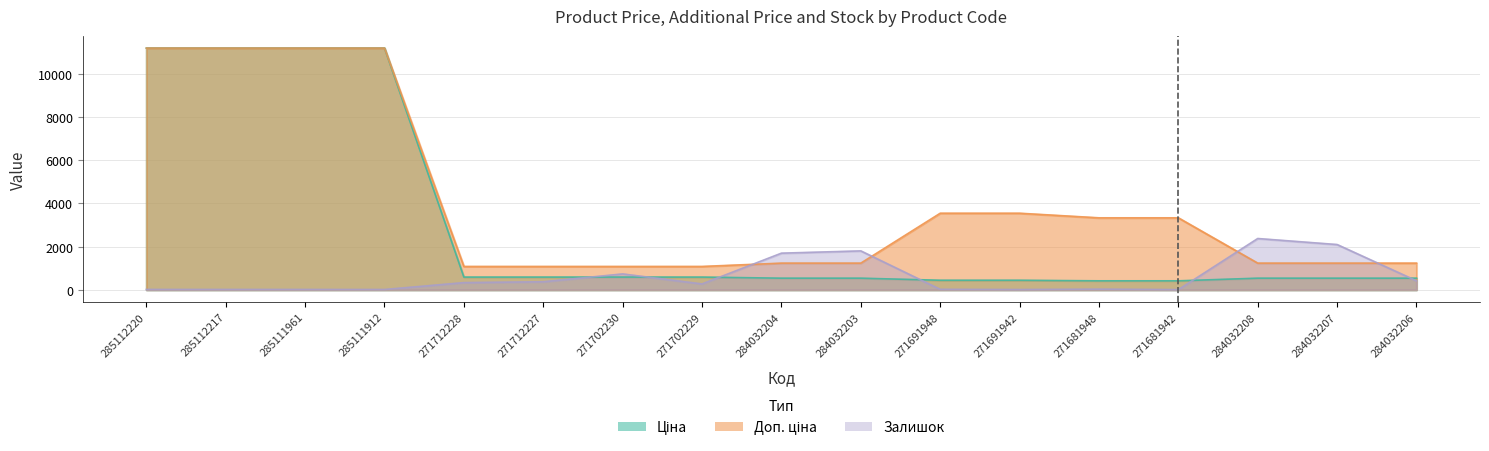

The value of Залишок at 285111961 is 3.5. True or false?

False